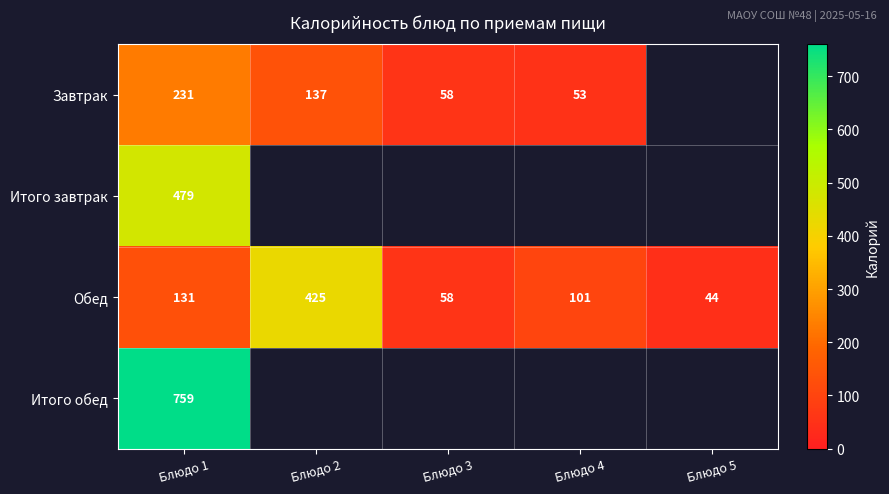

Where does the Обед series first go above 101?

Блюдо 1